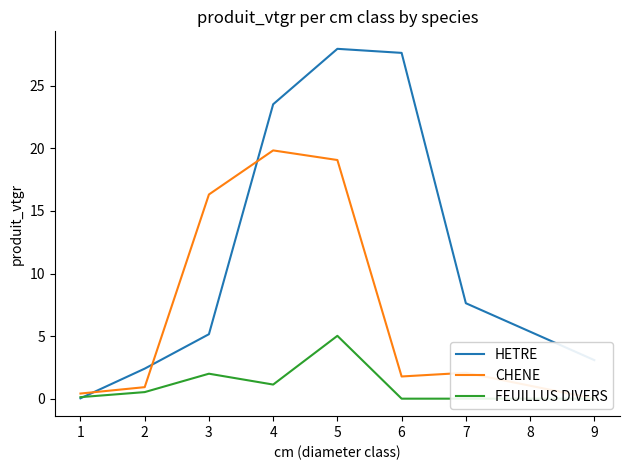

What is the maximum value for HETRE?

28.0